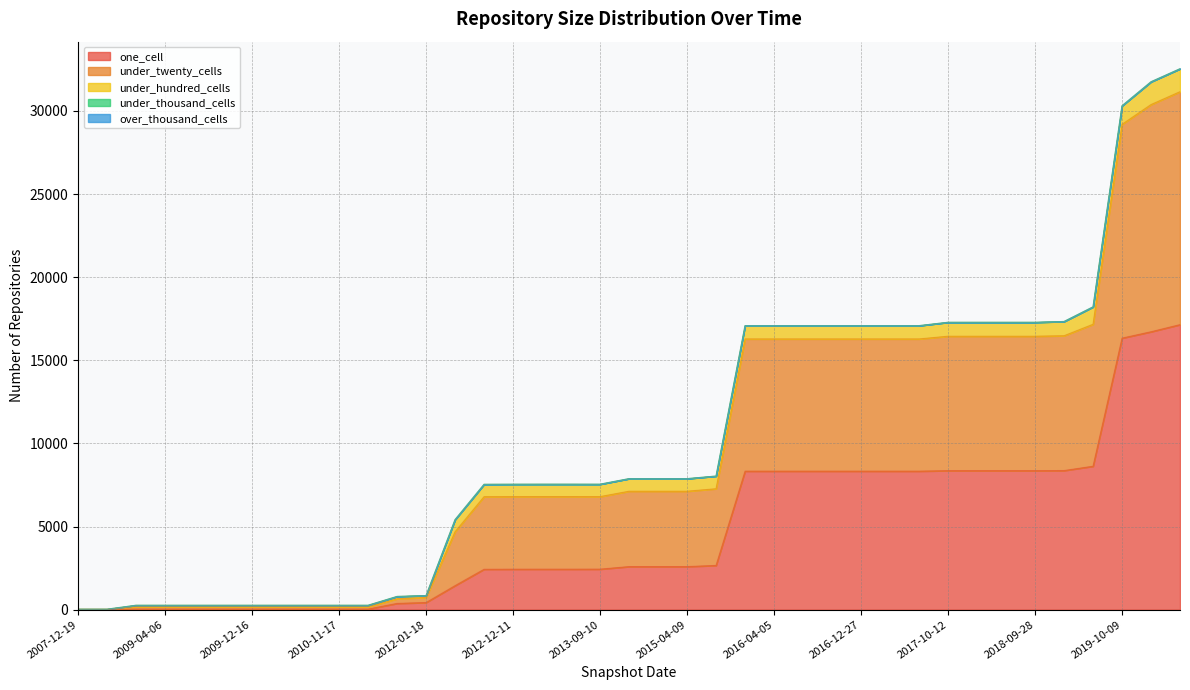

Reading right to left, extract all data points from this chart.

one_cell: 2020-04-01=17148	2020-01-01=16720	2019-10-09=16336	2019-07-01=8631	2019-04-06=8370	2018-09-28=8365	2018-04-09=8365	2017-12-22=8365	2017-10-12=8365	2017-07-24=8334	2017-04-12=8334	2016-12-27=8334	2016-10-07=8334	2016-07-04=8334	2016-04-05=8334	2016-01-04=8334	2015-10-01=2664	2015-04-09=2594	2014-09-08=2594	2014-03-28=2594	2013-09-10=2440	2013-05-21=2438	2013-02-20=2438	2012-12-11=2437	2012-10-31=2434	2012-07-13=1449	2012-01-18=432	2011-09-05=379	2011-06-10=40	2010-11-17=40	2010-07-26=40	2010-04-01=40	2009-12-16=40	2009-09-25=40	2009-06-17=40	2009-04-06=40	2008-10-10=40	2008-04-01=13	2007-12-19=13
under_twenty_cells: 2020-04-01=14012	2020-01-01=13666	2019-10-09=12861	2019-07-01=8538	2019-04-06=8110	2018-09-28=8085	2018-04-09=8085	2017-12-22=8085	2017-10-12=8085	2017-07-24=7953	2017-04-12=7953	2016-12-27=7953	2016-10-07=7953	2016-07-04=7953	2016-04-05=7953	2016-01-04=7953	2015-10-01=4612	2015-04-09=4533	2014-09-08=4533	2014-03-28=4533	2013-09-10=4363	2013-05-21=4367	2013-02-20=4367	2012-12-11=4367	2012-10-31=4365	2012-07-13=3242	2012-01-18=308	2011-09-05=281	2011-06-10=137	2010-11-17=137	2010-07-26=137	2010-04-01=137	2009-12-16=137	2009-09-25=137	2009-06-17=137	2009-04-06=137	2008-10-10=137	2008-04-01=18	2007-12-19=18
under_hundred_cells: 2020-04-01=1376	2020-01-01=1367	2019-10-09=1112	2019-07-01=1045	2019-04-06=854	2018-09-28=836	2018-04-09=836	2017-12-22=836	2017-10-12=836	2017-07-24=797	2017-04-12=797	2016-12-27=797	2016-10-07=797	2016-07-04=797	2016-04-05=797	2016-01-04=797	2015-10-01=761	2015-04-09=754	2014-09-08=754	2014-03-28=754	2013-09-10=744	2013-05-21=744	2013-02-20=744	2012-12-11=743	2012-10-31=742	2012-07-13=726	2012-01-18=111	2011-09-05=137	2011-06-10=90	2010-11-17=90	2010-07-26=90	2010-04-01=90	2009-12-16=90	2009-09-25=90	2009-06-17=90	2009-04-06=90	2008-10-10=90	2008-04-01=0	2007-12-19=0
under_thousand_cells: 2020-04-01=3	2020-01-01=3	2019-10-09=3	2019-07-01=2	2019-04-06=2	2018-09-28=2	2018-04-09=2	2017-12-22=2	2017-10-12=2	2017-07-24=2	2017-04-12=2	2016-12-27=2	2016-10-07=2	2016-07-04=2	2016-04-05=2	2016-01-04=2	2015-10-01=2	2015-04-09=2	2014-09-08=2	2014-03-28=2	2013-09-10=2	2013-05-21=1	2013-02-20=1	2012-12-11=2	2012-10-31=2	2012-07-13=2	2012-01-18=0	2011-09-05=0	2011-06-10=0	2010-11-17=0	2010-07-26=0	2010-04-01=0	2009-12-16=0	2009-09-25=0	2009-06-17=0	2009-04-06=0	2008-10-10=0	2008-04-01=0	2007-12-19=0
over_thousand_cells: 2020-04-01=0	2020-01-01=0	2019-10-09=0	2019-07-01=0	2019-04-06=0	2018-09-28=0	2018-04-09=0	2017-12-22=0	2017-10-12=0	2017-07-24=0	2017-04-12=0	2016-12-27=0	2016-10-07=0	2016-07-04=0	2016-04-05=0	2016-01-04=0	2015-10-01=0	2015-04-09=0	2014-09-08=0	2014-03-28=0	2013-09-10=0	2013-05-21=0	2013-02-20=0	2012-12-11=0	2012-10-31=0	2012-07-13=0	2012-01-18=0	2011-09-05=0	2011-06-10=0	2010-11-17=0	2010-07-26=0	2010-04-01=0	2009-12-16=0	2009-09-25=0	2009-06-17=0	2009-04-06=0	2008-10-10=0	2008-04-01=0	2007-12-19=0